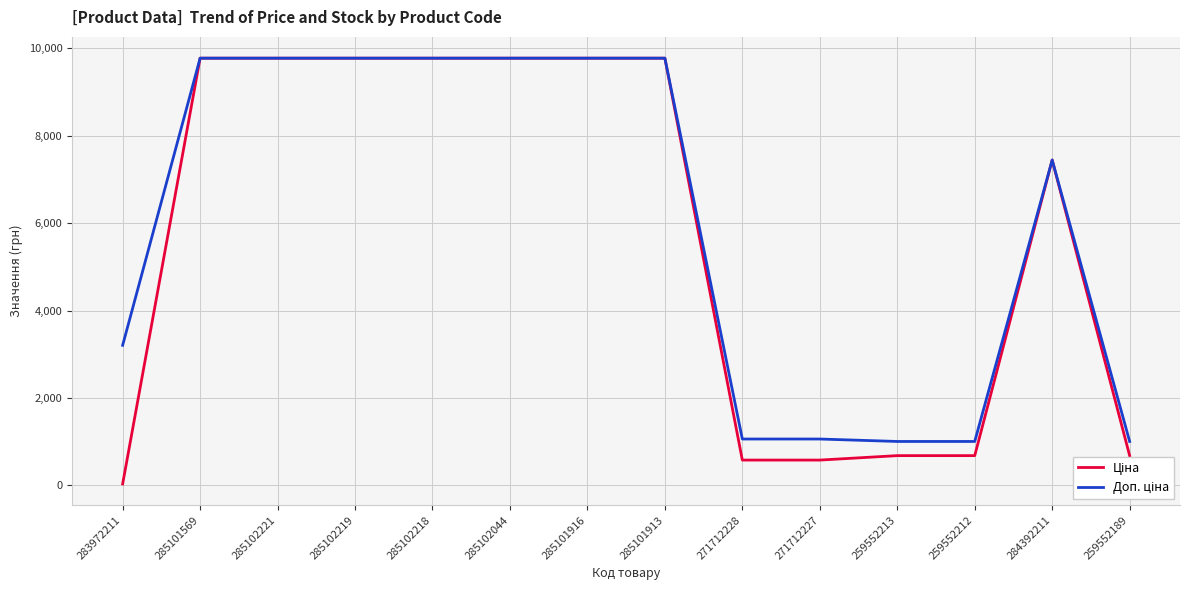

Does the chart have visible grid lines?

Yes